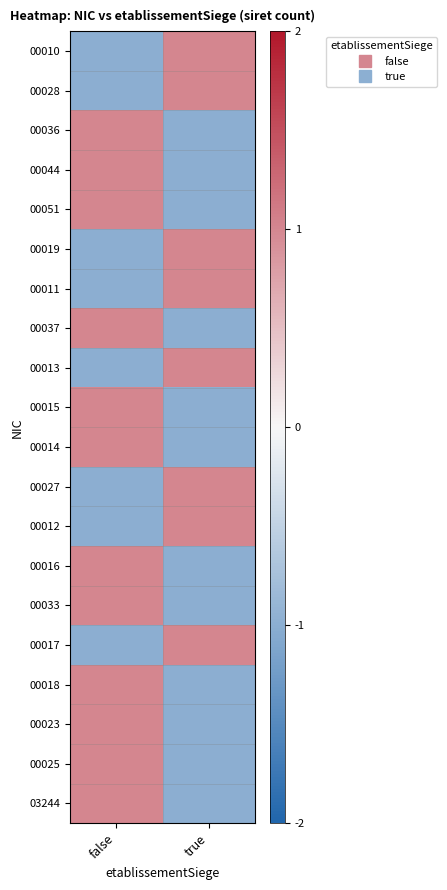

At which category is the sum across all series the highest?

false